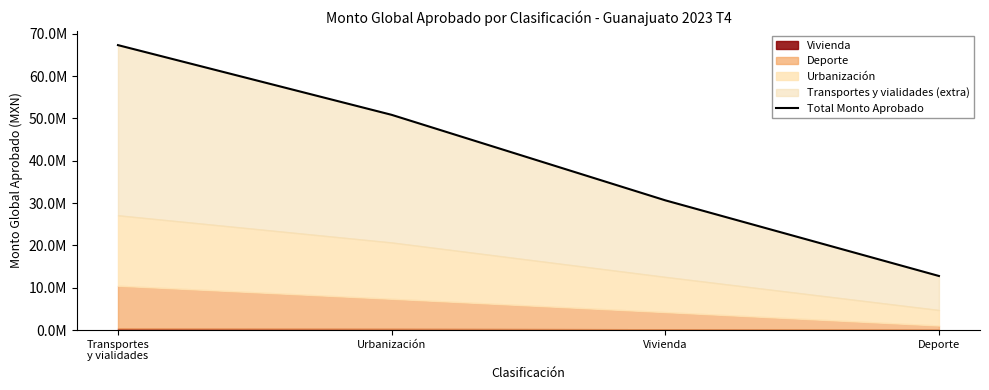

At which category does the chart reach its minimum across all series?

Deporte